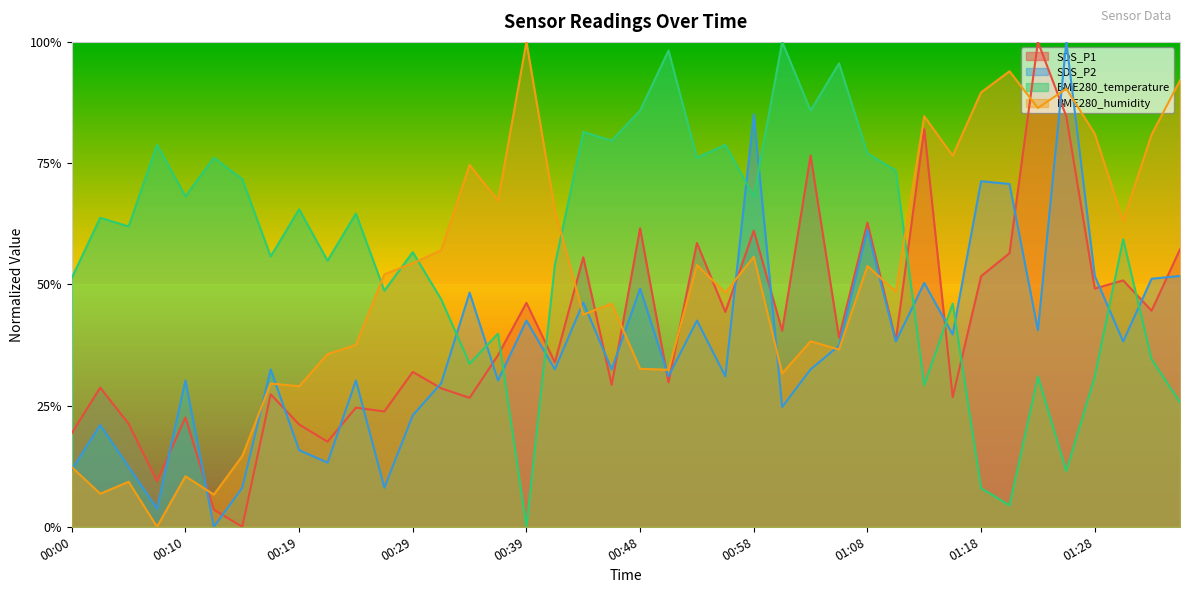

What is the average value of the SDS_P2 series?

0.4